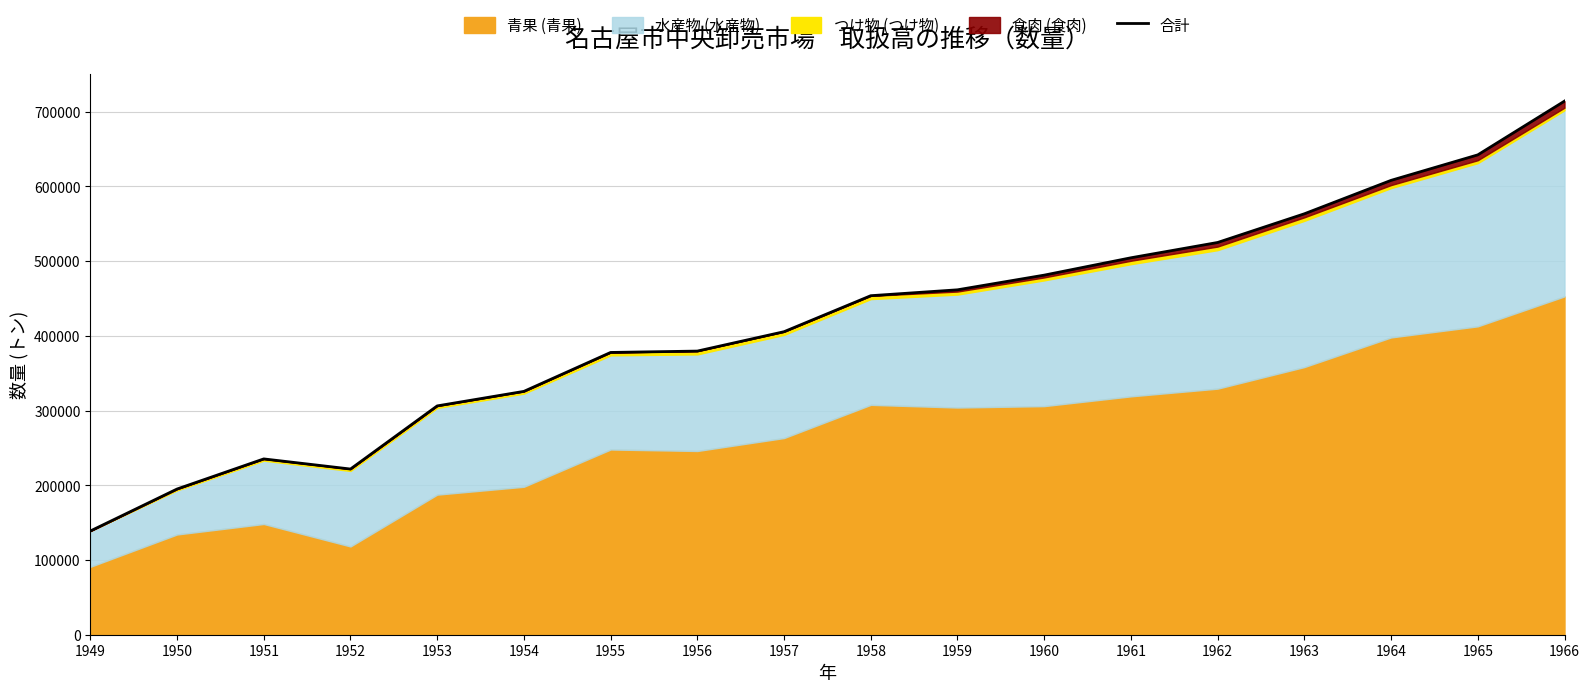

How many data points are above 453684?

8